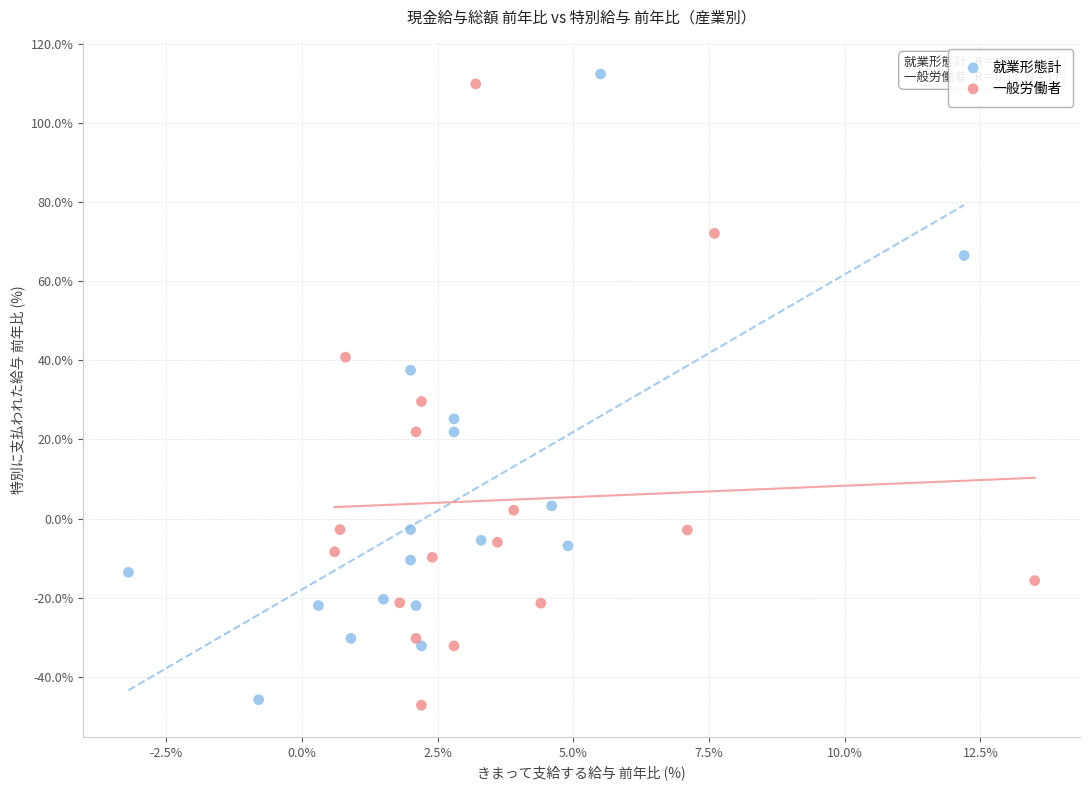

What are all the series names shown in the legend?

就業形態計, 一般労働者